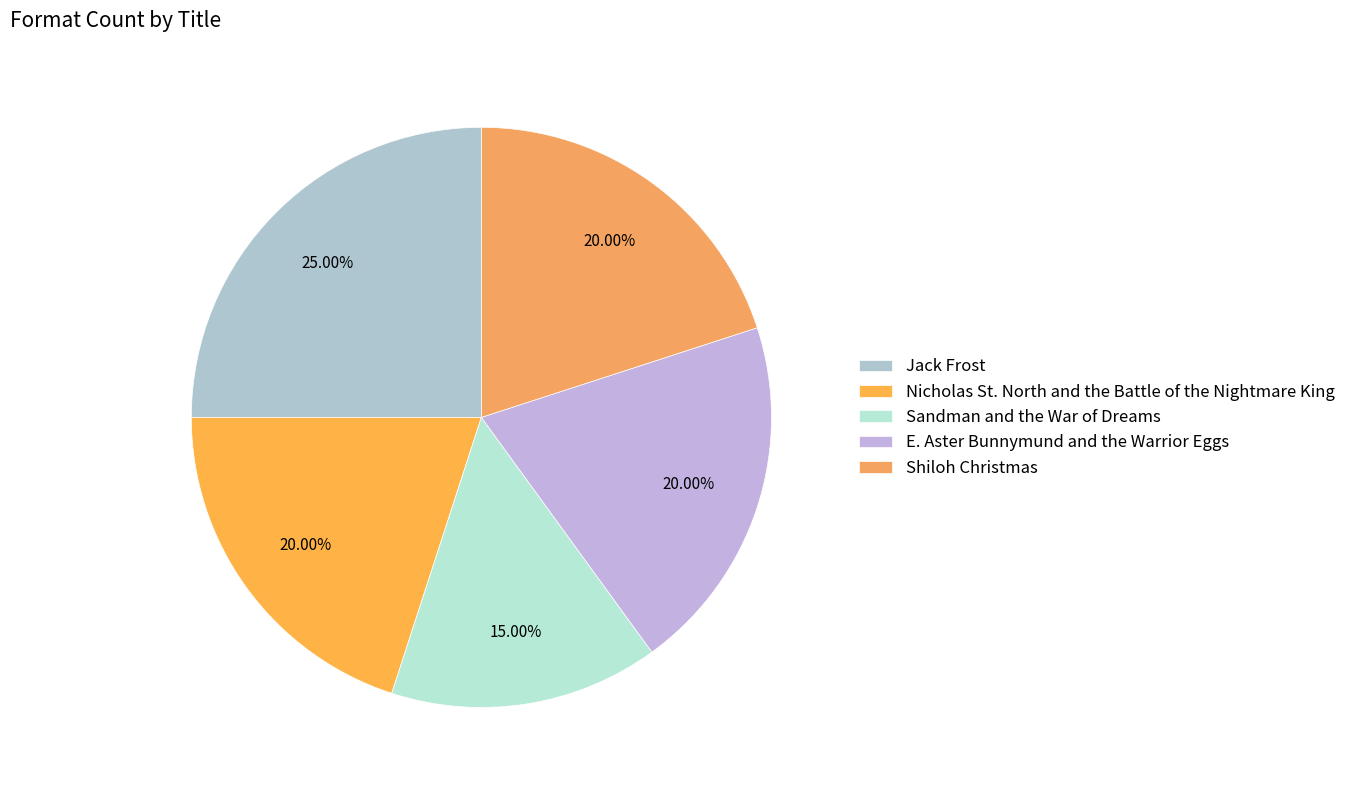

How many segments does this pie chart have?

5